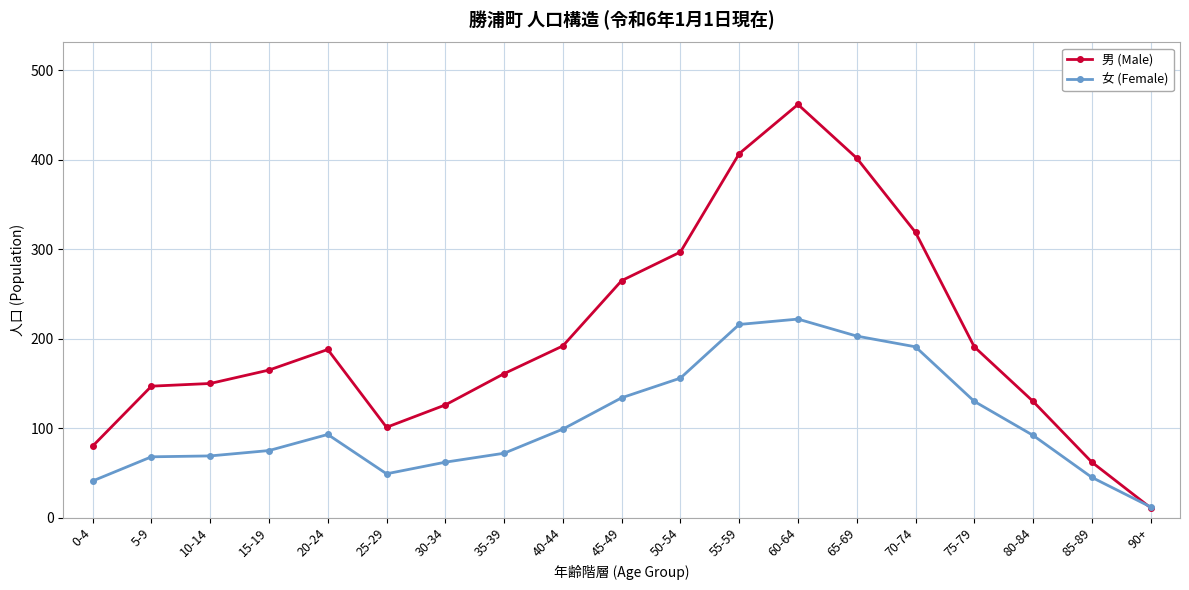

What is the greatest value displayed?

462